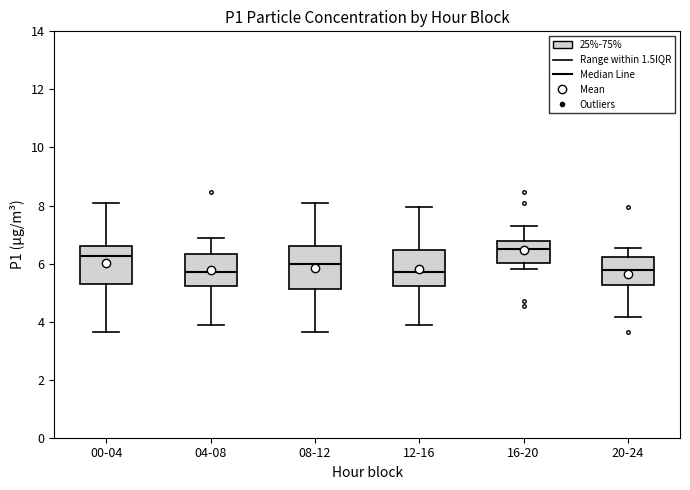

Reading left to right, transcribe this box plot: for each box, give where its median line is, the range the box spans, and where its two whiskers end, as read against the y-axis. The values are not printed on the chart, so give them approximately, as read against the axis.

00-04: median 6.2, box 5.2 to 6.6, whiskers 3.6 to 8.0
04-08: median 5.8, box 5.2 to 6.4, whiskers 4.0 to 6.8
08-12: median 6.0, box 5.2 to 6.6, whiskers 3.6 to 8.0
12-16: median 5.8, box 5.2 to 6.4, whiskers 4.0 to 8.0
16-20: median 6.4, box 6.0 to 6.8, whiskers 5.8 to 7.2
20-24: median 5.8, box 5.2 to 6.2, whiskers 4.2 to 6.6